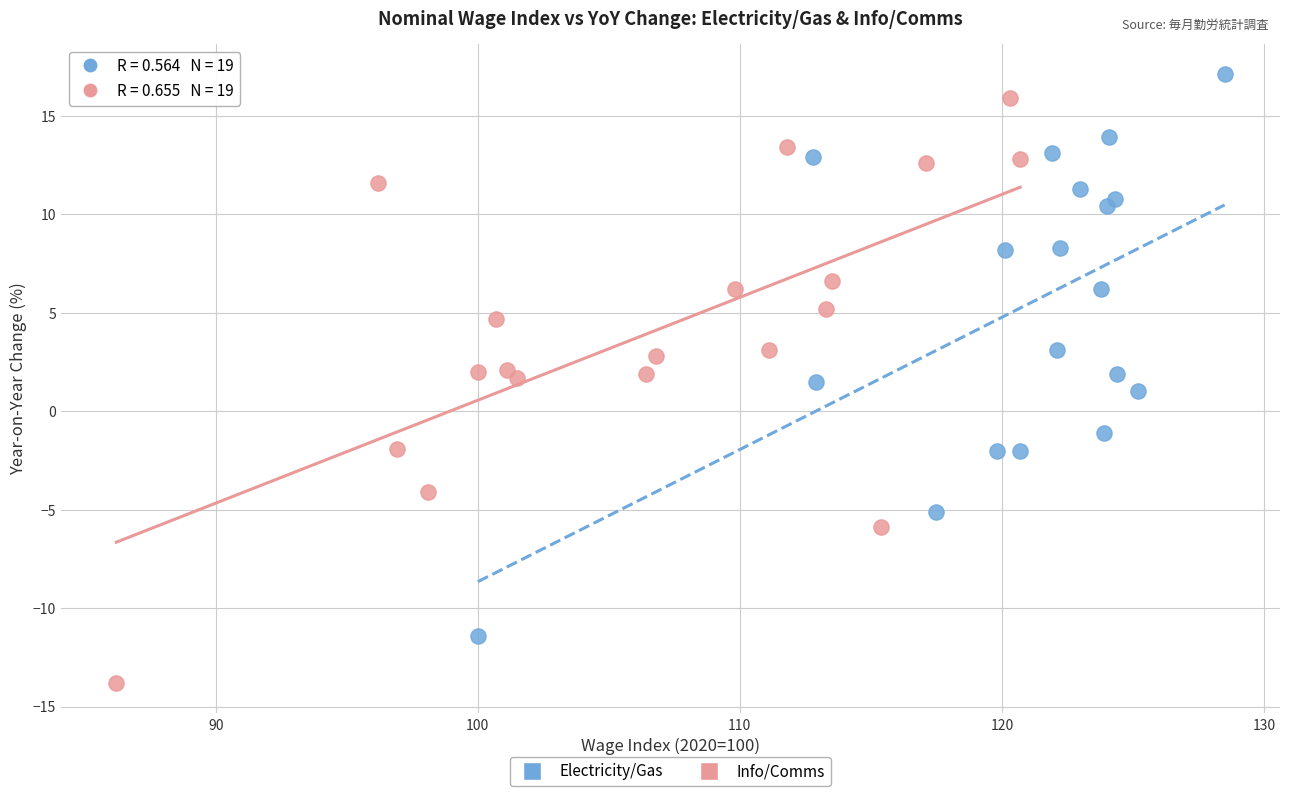

Which series contains the lowest Y value?

Info/Comms